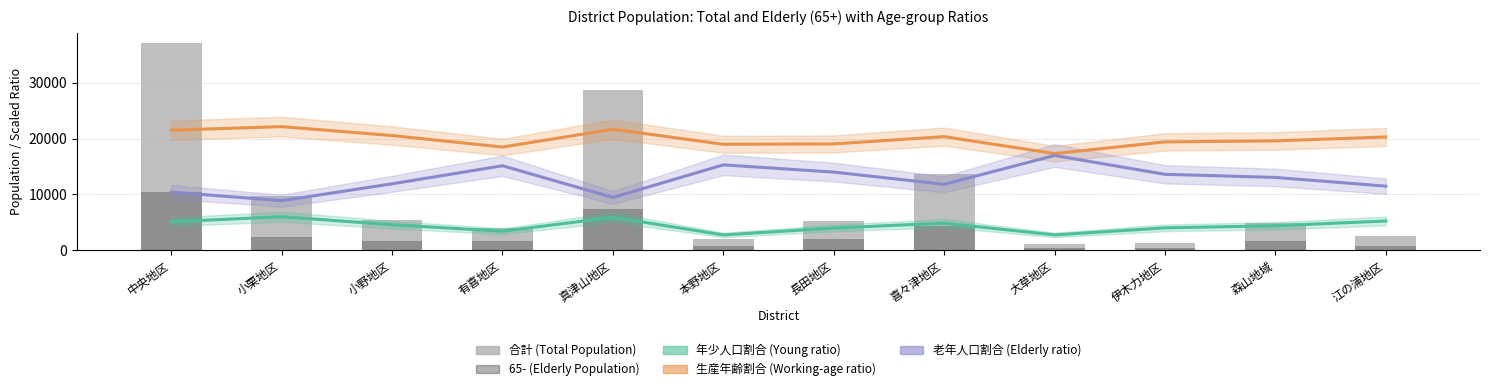

What is the value of the 合計 (Total Population) bar at the 3rd from the left?

5491.0